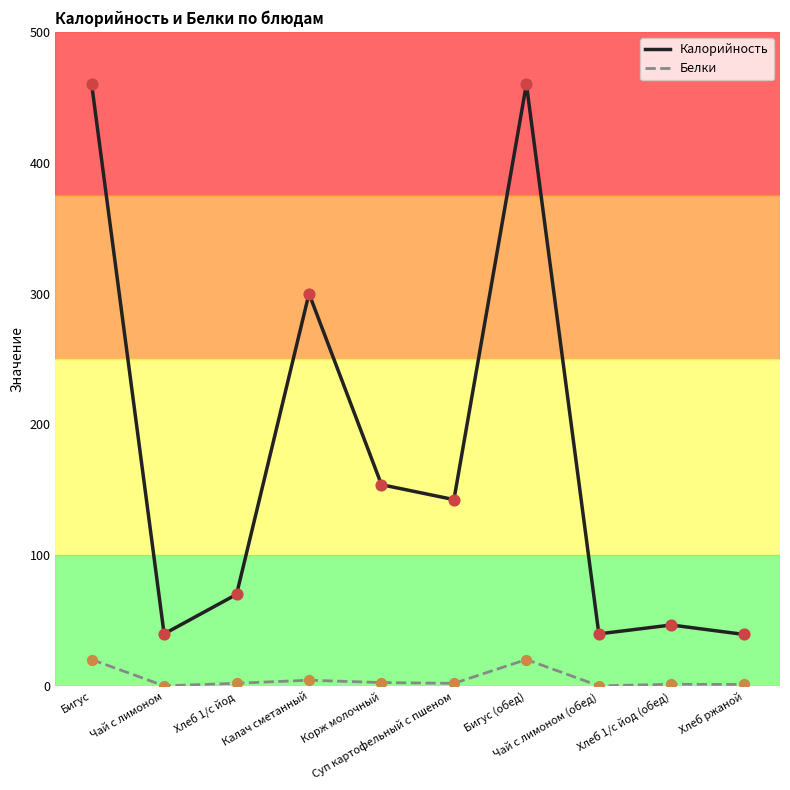

Which series has the largest range (max minus min)?

Калорийность